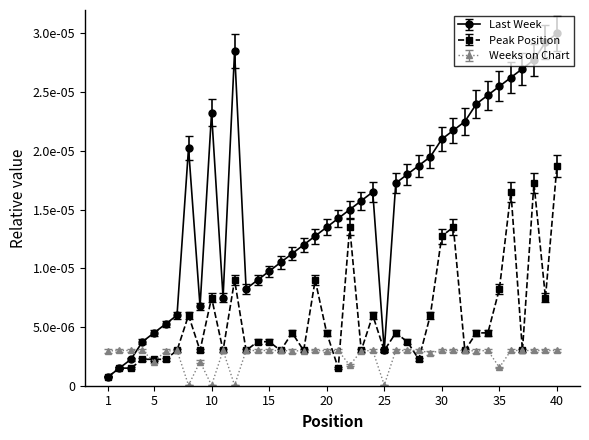

At which label does Last Week reach its peak?

40